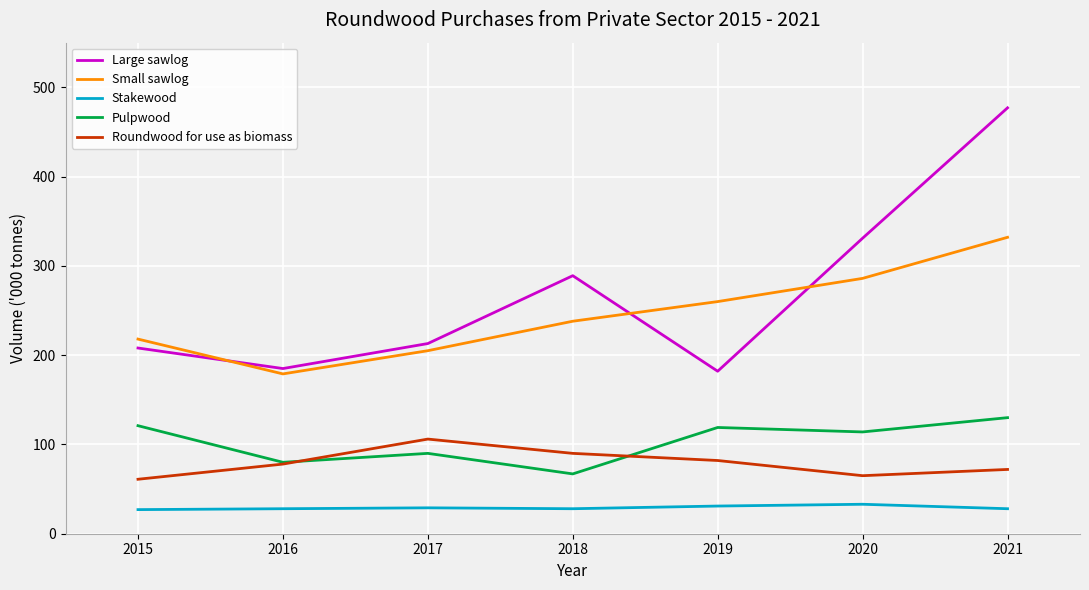

Is the value of Roundwood for use as biomass at 2016 greater than the value of Large sawlog at 2019?

No